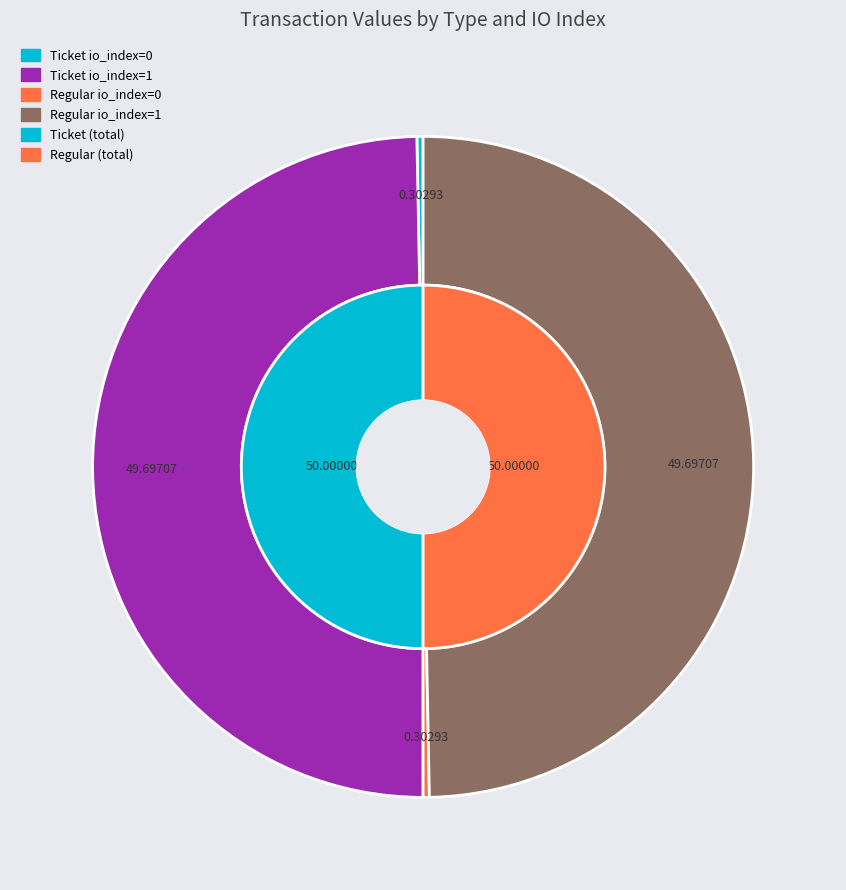

Is there any slice that represents more than half of the pie?

No